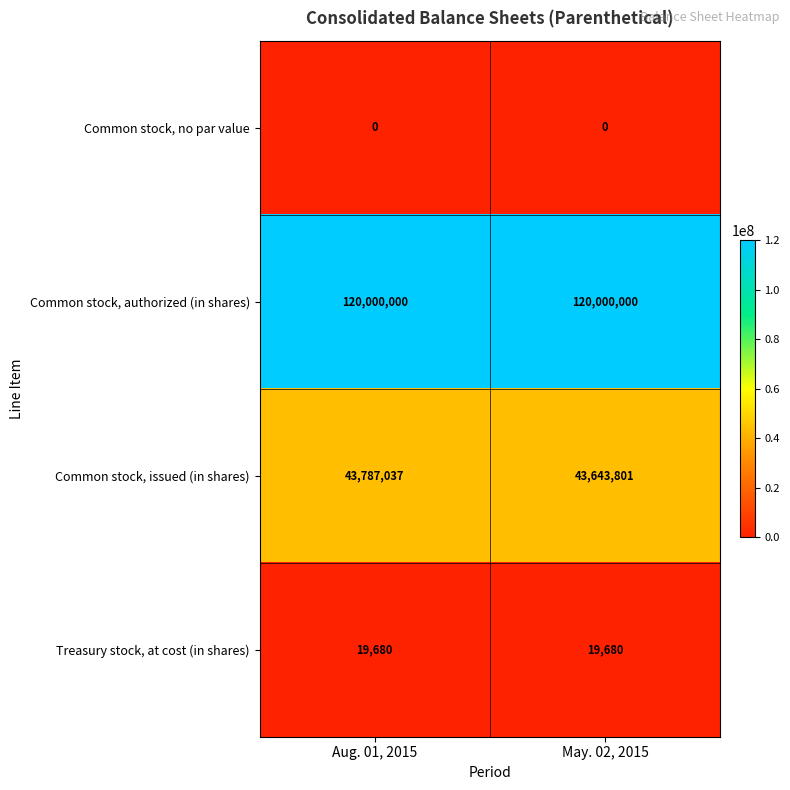

Reading left to right, what are all the values shown in this chart?

Common stock, no par value: Aug. 01, 2015=0	May. 02, 2015=0
Common stock, authorized (in shares): Aug. 01, 2015=120000000	May. 02, 2015=120000000
Common stock, issued (in shares): Aug. 01, 2015=43787037	May. 02, 2015=43643801
Treasury stock, at cost (in shares): Aug. 01, 2015=19680	May. 02, 2015=19680